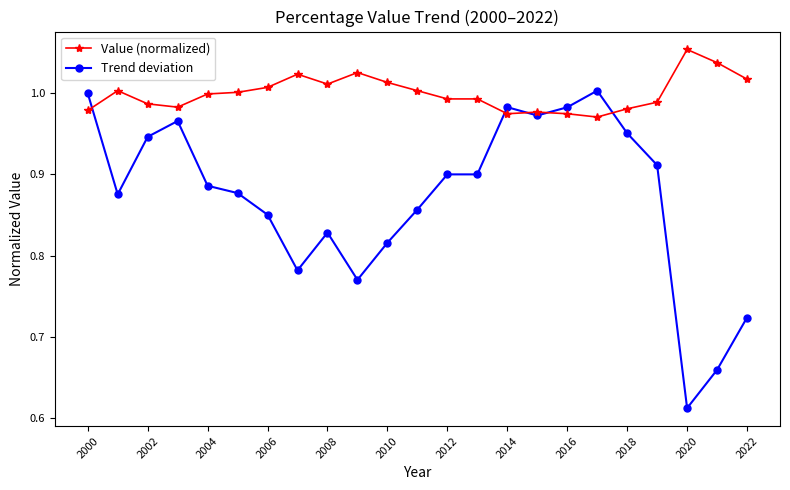

Which series has the widest spread of values?

Trend deviation